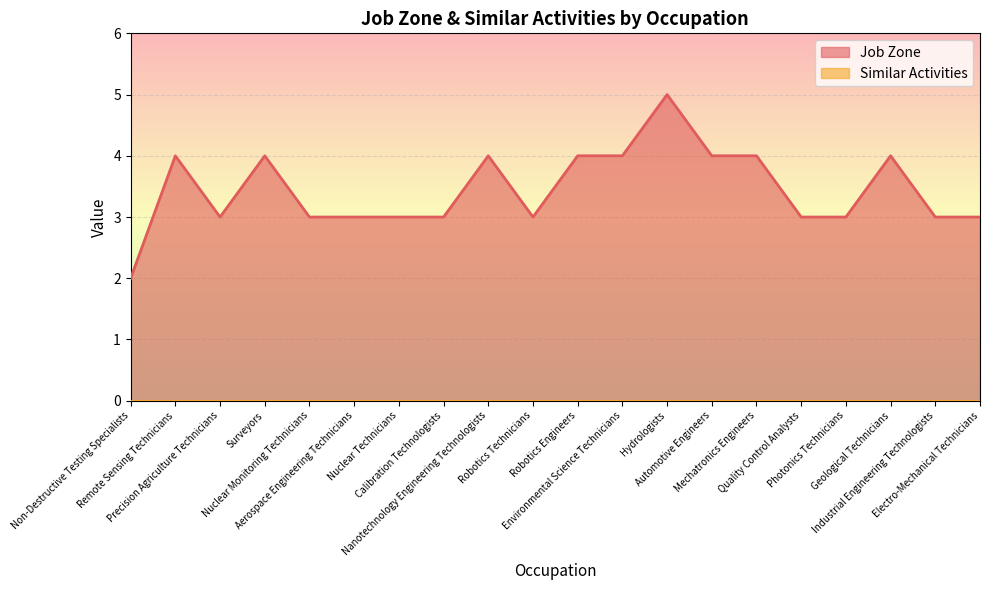

The value at Environmental Science Technicians is 1. True or false?

False